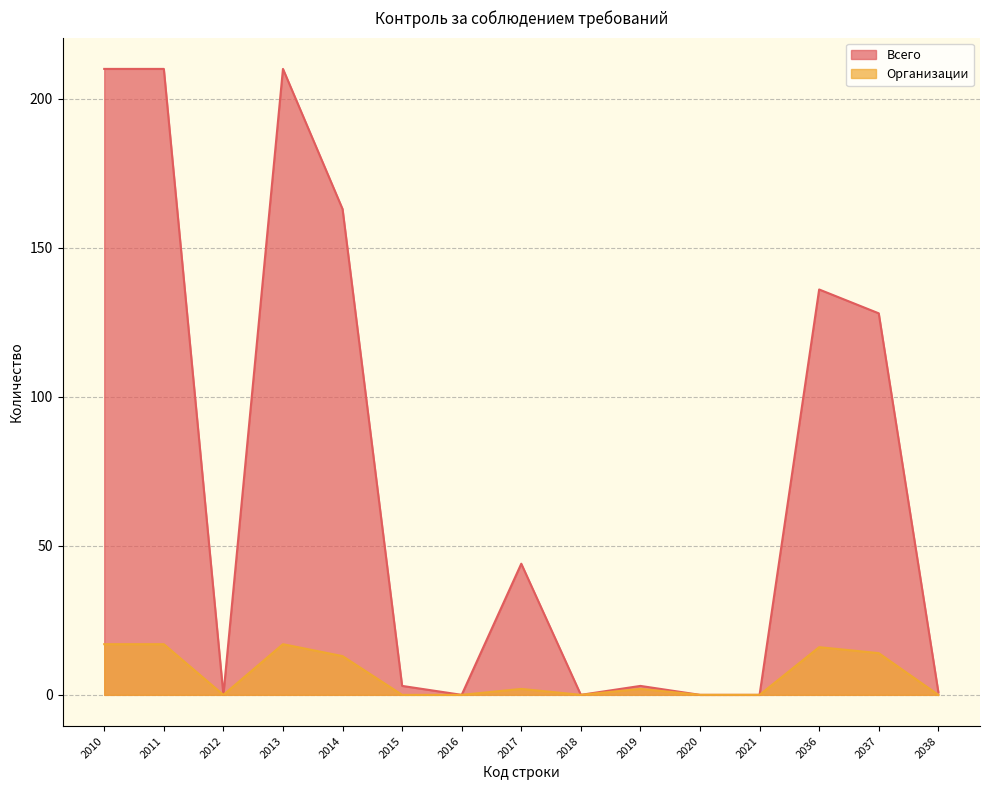

What is the value of the Всего point at the 13th from the left?

136